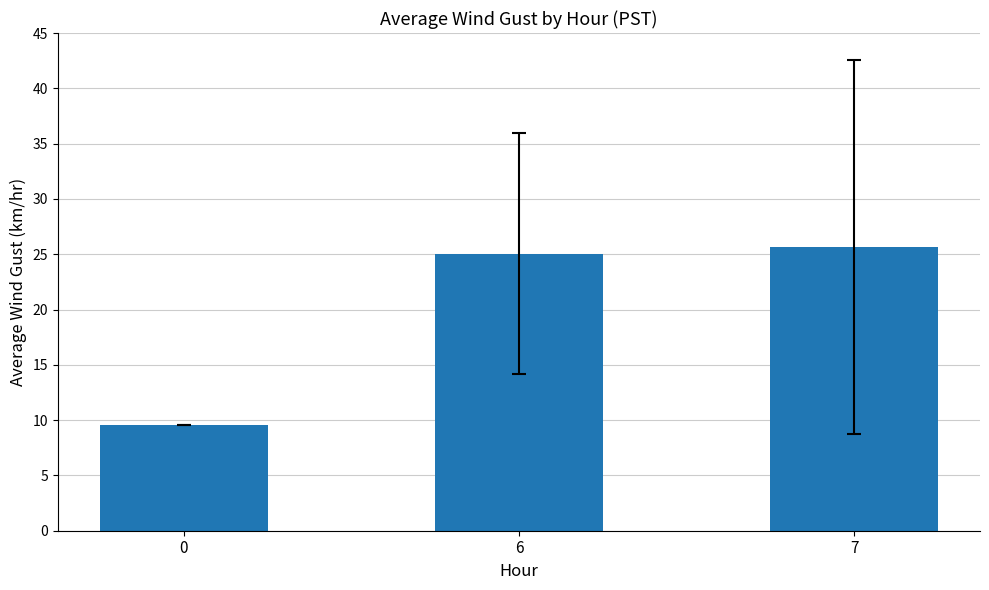

Count the number of data series in this chart.

1